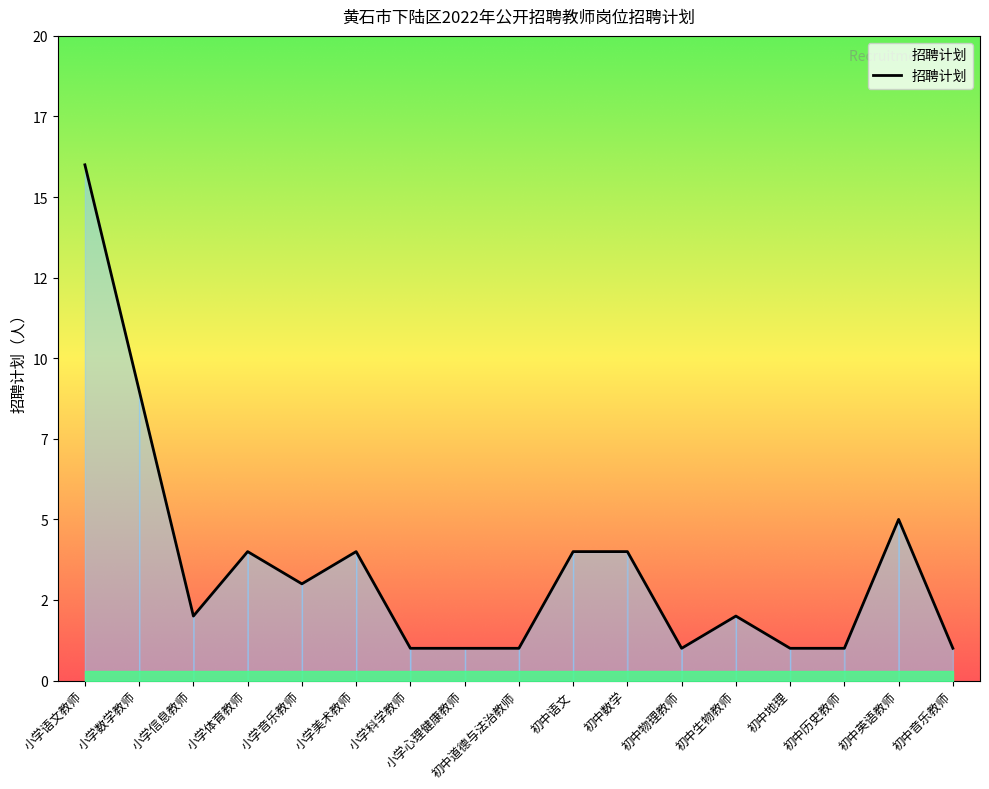

Is this an area chart (filled region under the line)?

Yes